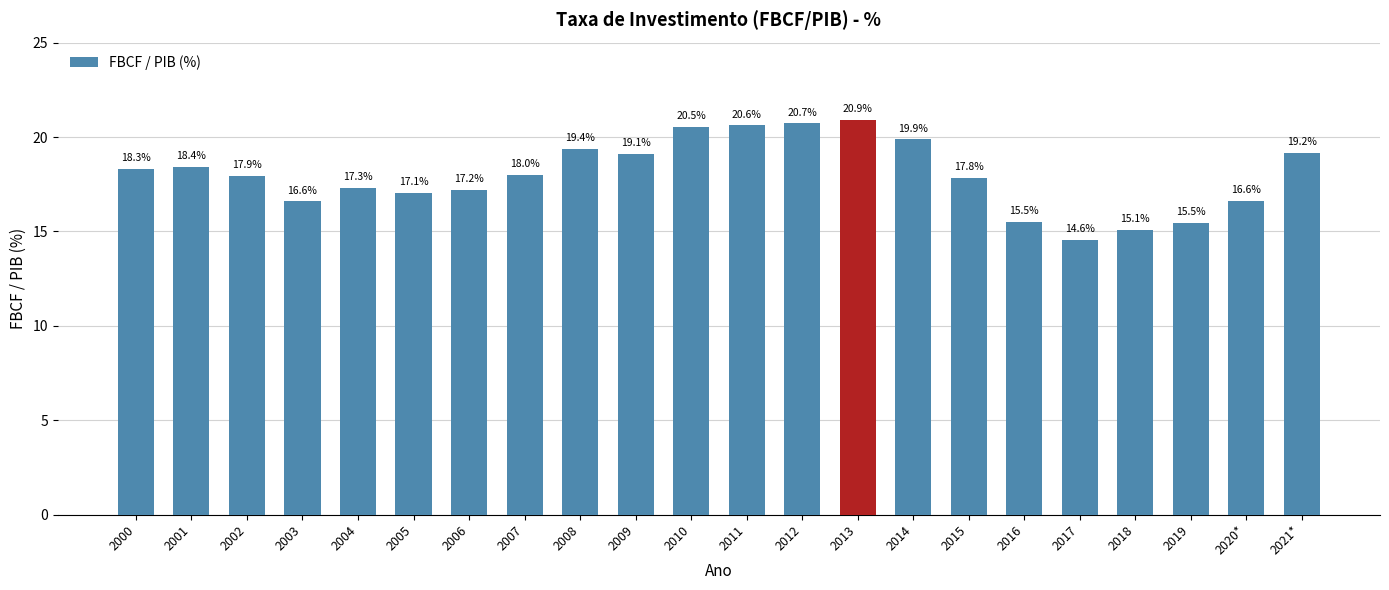

Reading left to right, list all the values displayed in this chart.

18.3	18.4	17.9	16.6	17.3	17.1	17.2	18.0	19.4	19.1	20.5	20.6	20.7	20.9	19.9	17.8	15.5	14.6	15.1	15.5	16.6	19.2